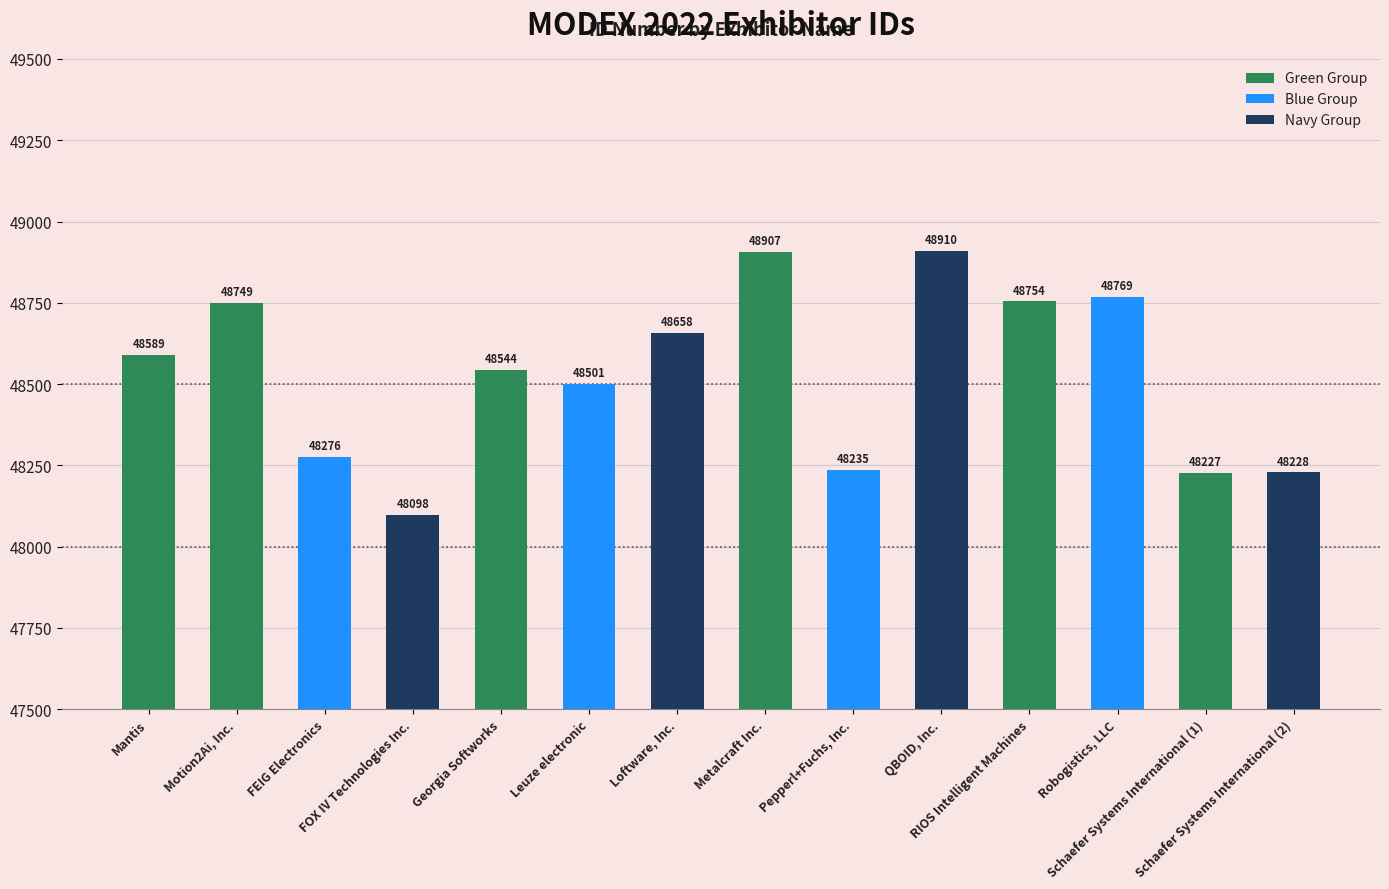

What is the change in value from RIOS Intelligent Machines to Schaefer Systems International (2)?

-526